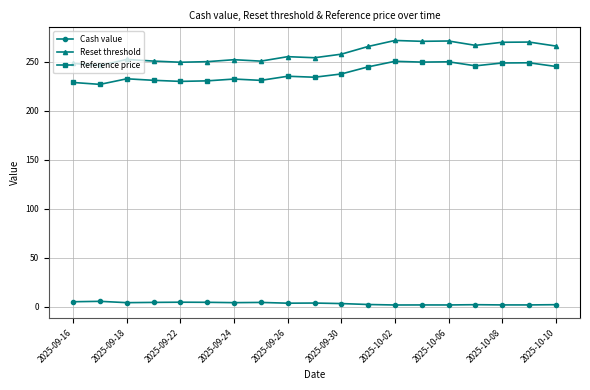

Which series has the widest spread of values?

Reset threshold